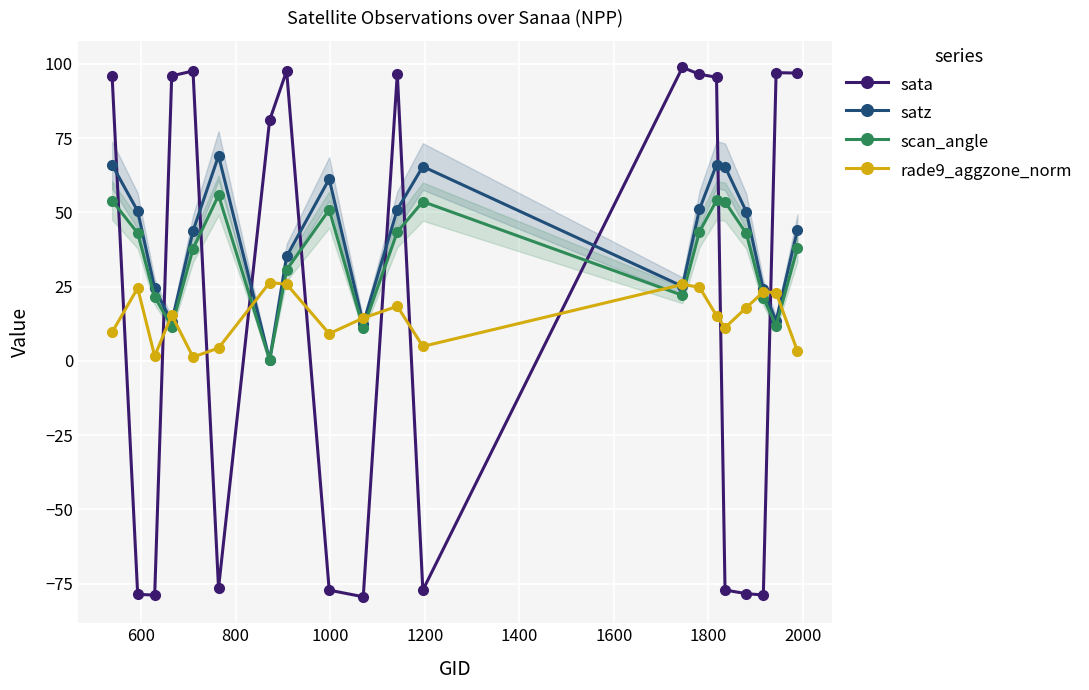

What is the difference between the maximum and minimum values in the scan_angle series?

55.6